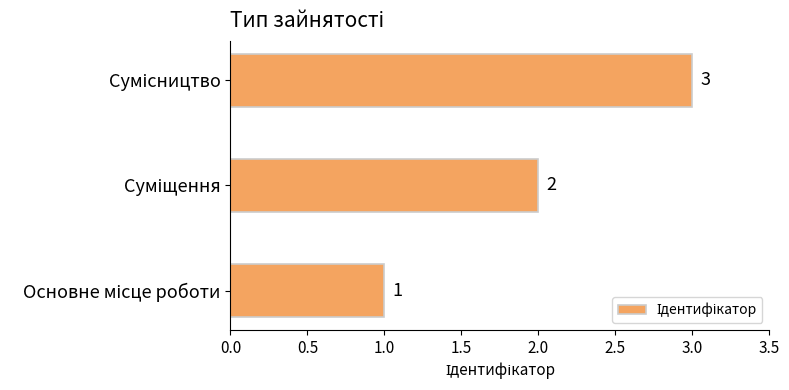

What is the greatest value displayed?

3